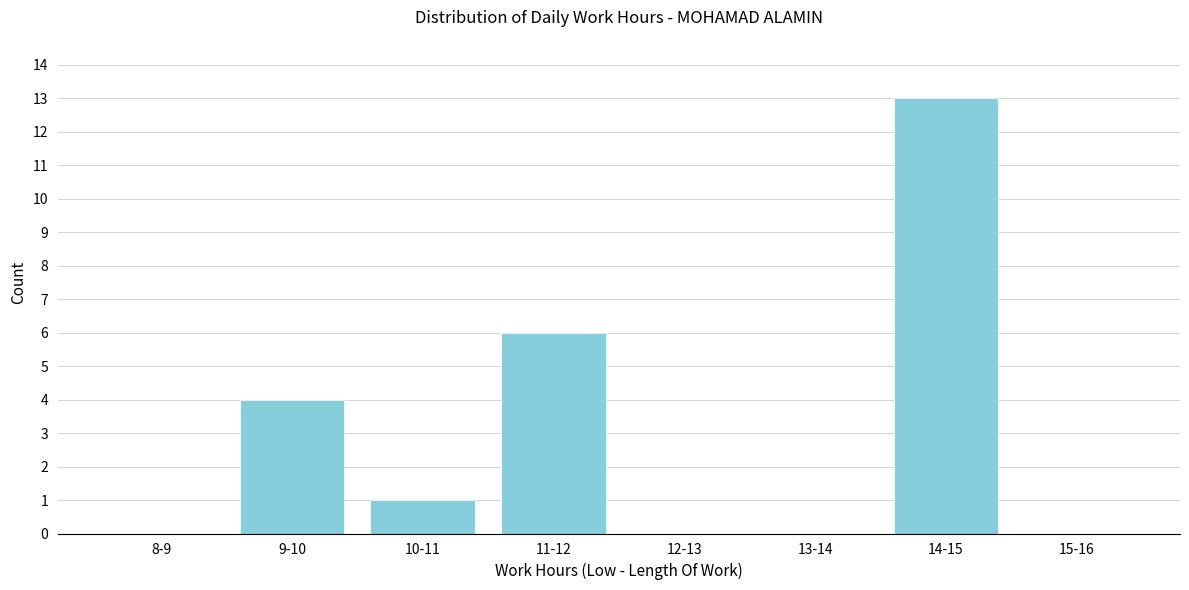

Reading left to right, extract all data points from this chart.

8-9=0	9-10=4	10-11=1	11-12=6	12-13=0	13-14=0	14-15=13	15-16=0